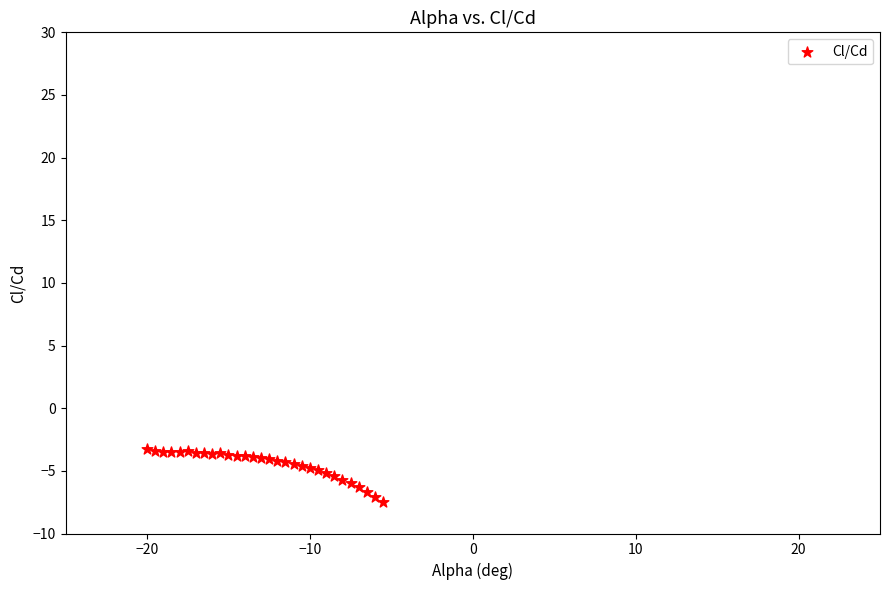

What is the range of Y values (max minus min)?

4.2